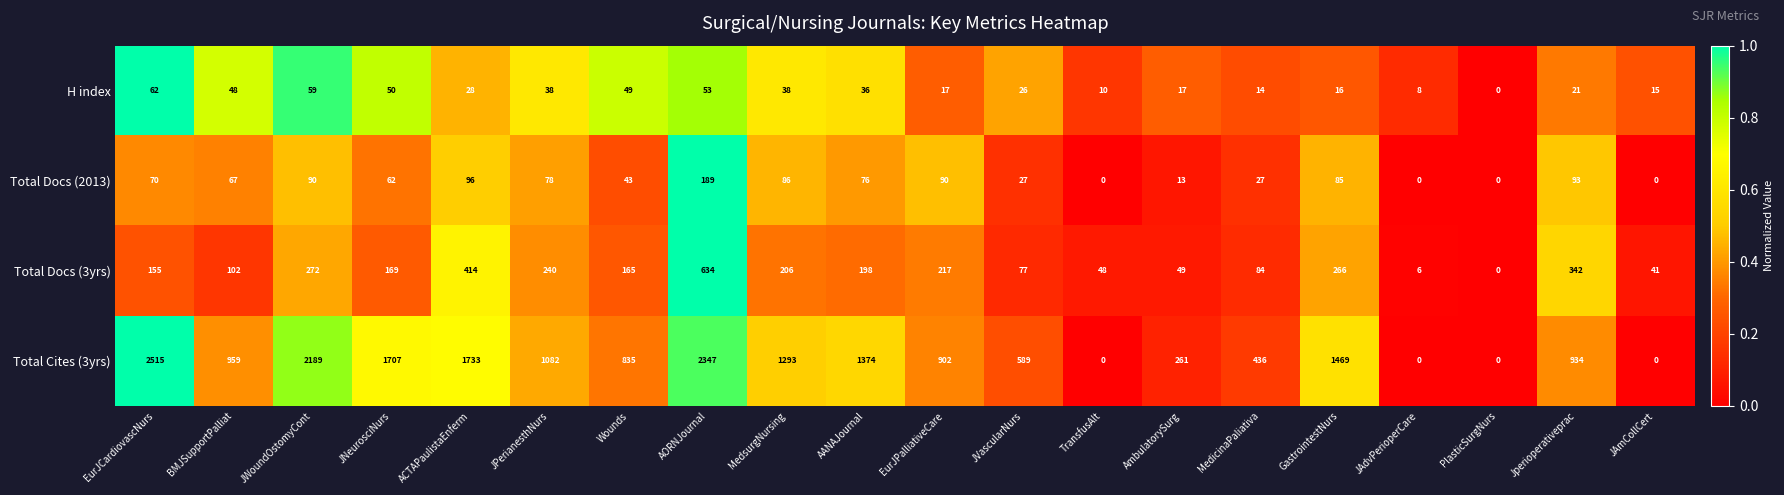

Is it true that H index equals 48 at BMJSupportPalliat?

True